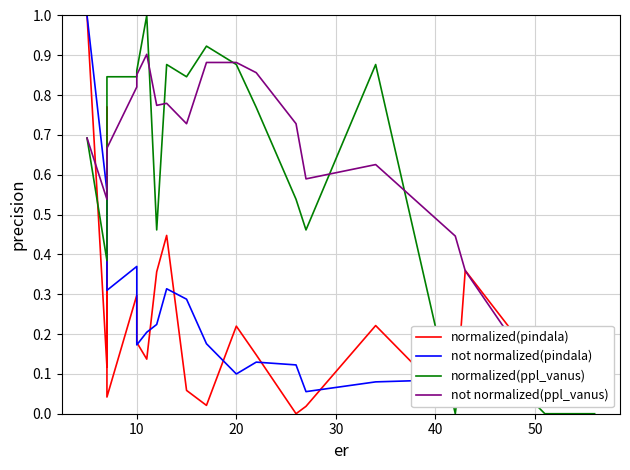

What is the value of the normalized(pindala) point at the 12th from the left?

0.2